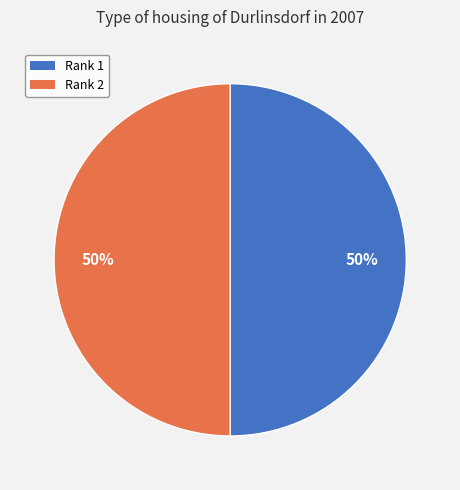

Is it true that Rank 2 is 50% of the pie?

True